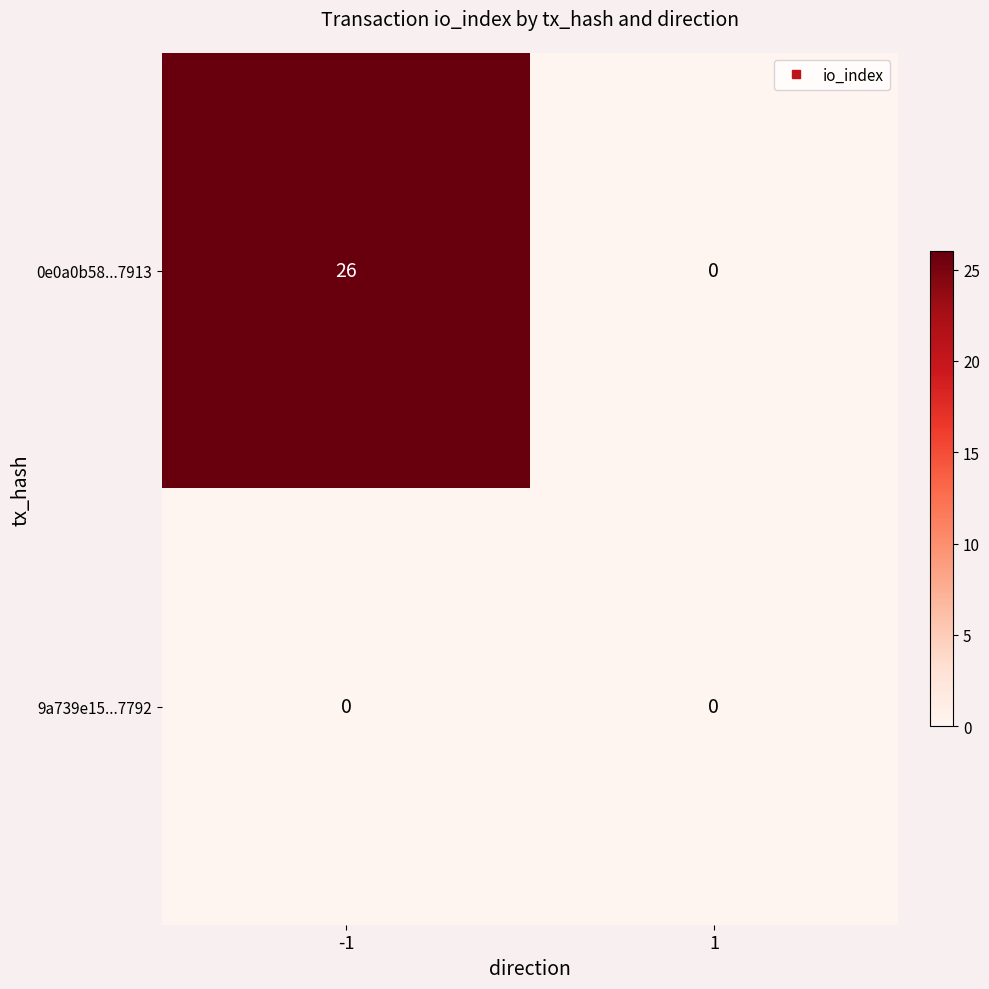

List the labels in order of 0e0a0b58...7913 value, largest first.

-1, 1